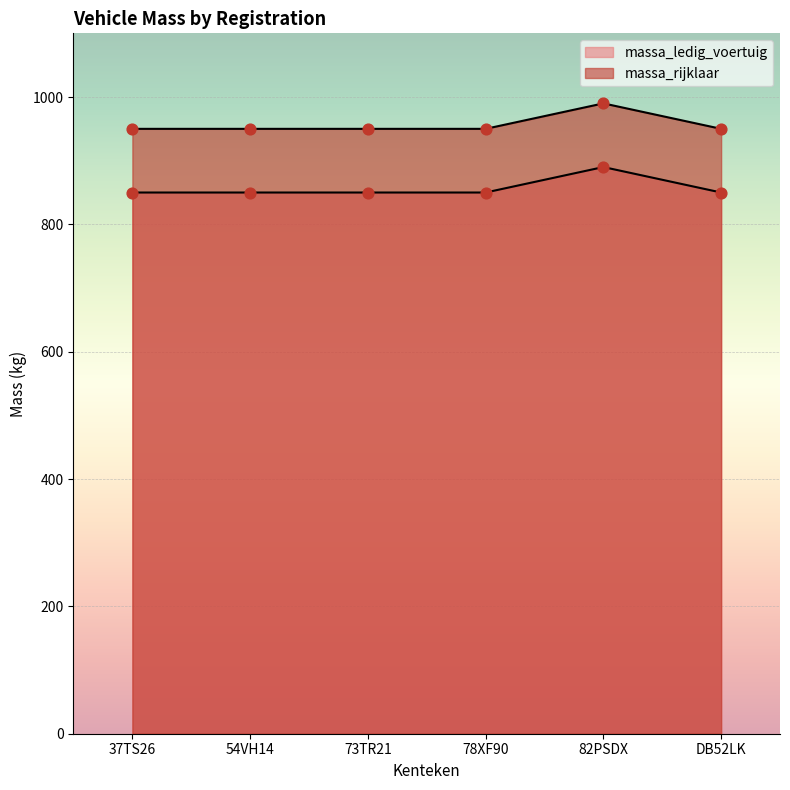

What is the total value across all series at 54VH14?

1800